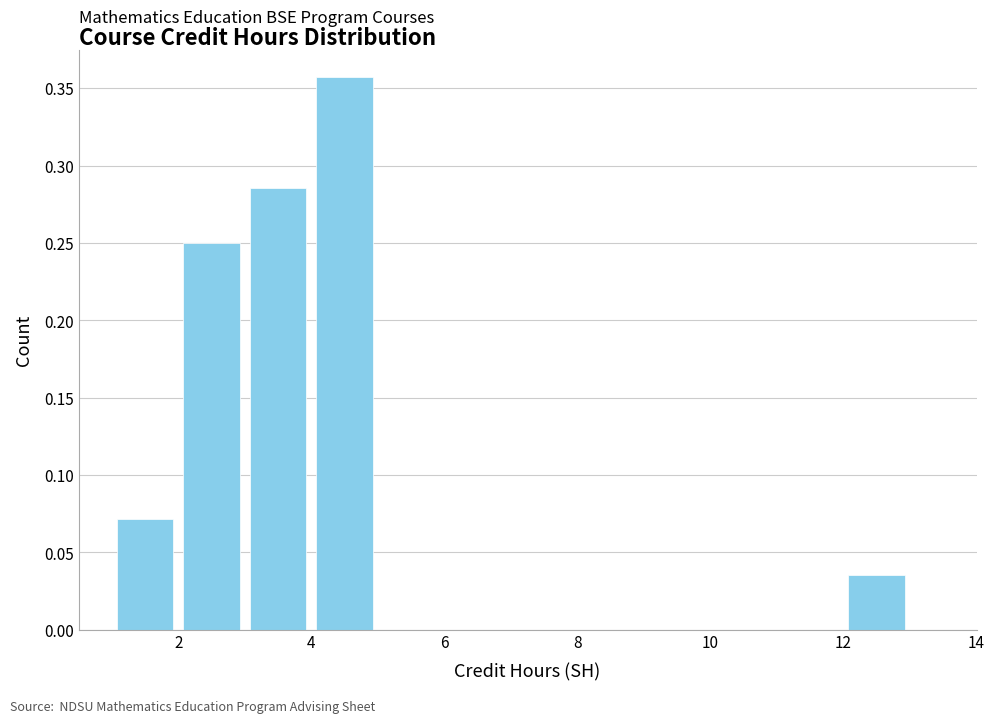

Over which range of the x-axis is the bar tallest?

4 to 5